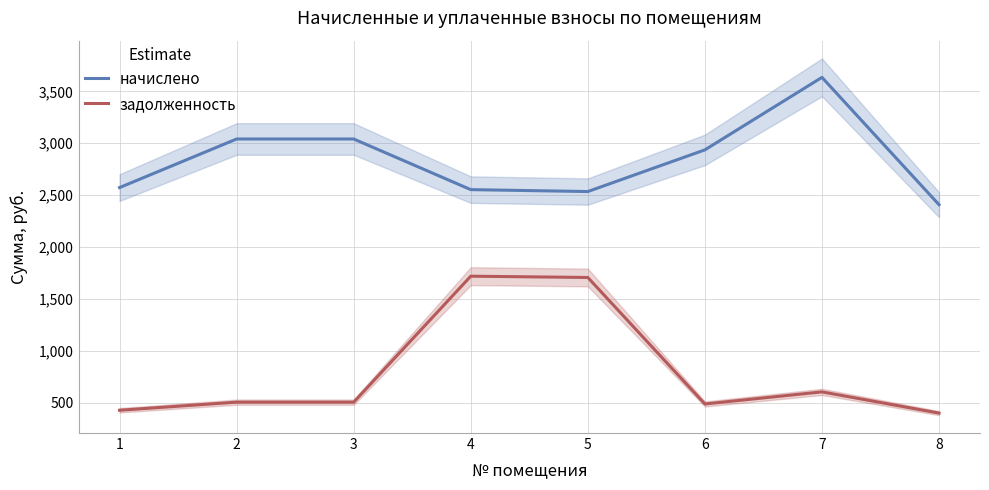

In задолженность, how many points are lower than both neighbors (excluding endpoints)?

1